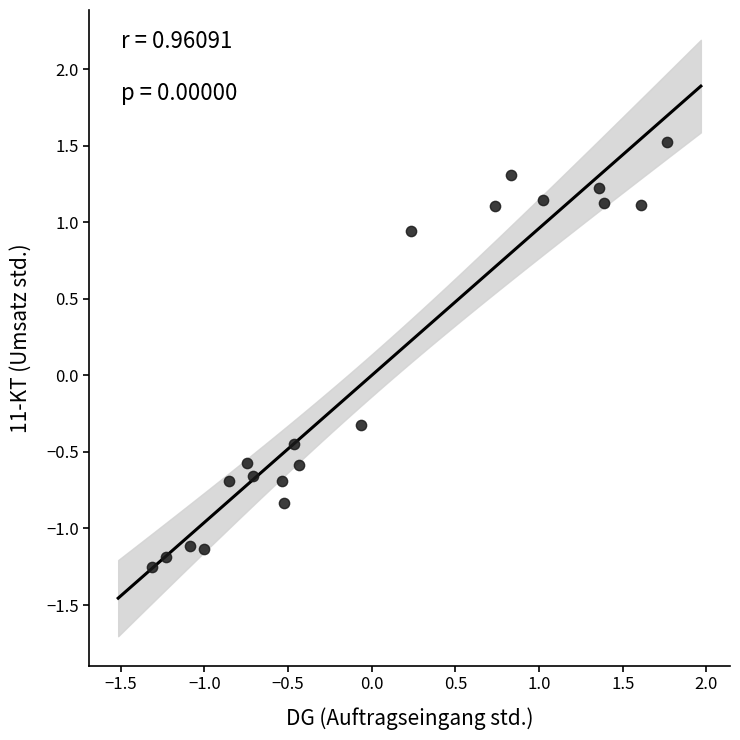

What Y value in the scatter plot is closest to 0?

-0.3